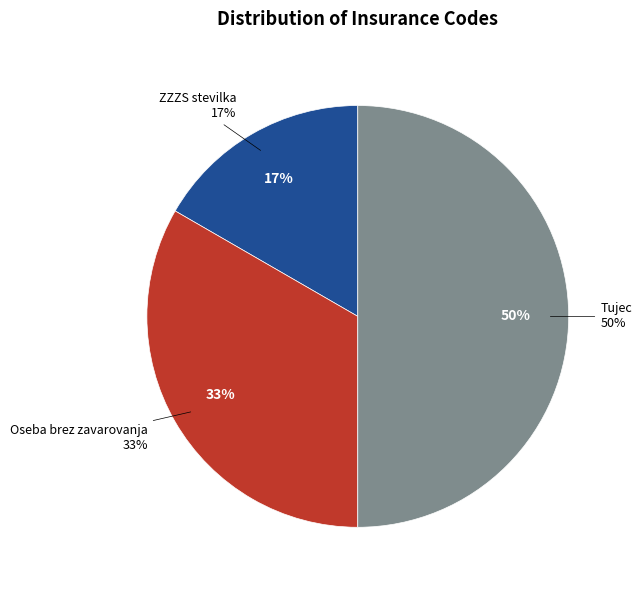

To the nearest percent, what percentage of the pie is Tujec?

50%